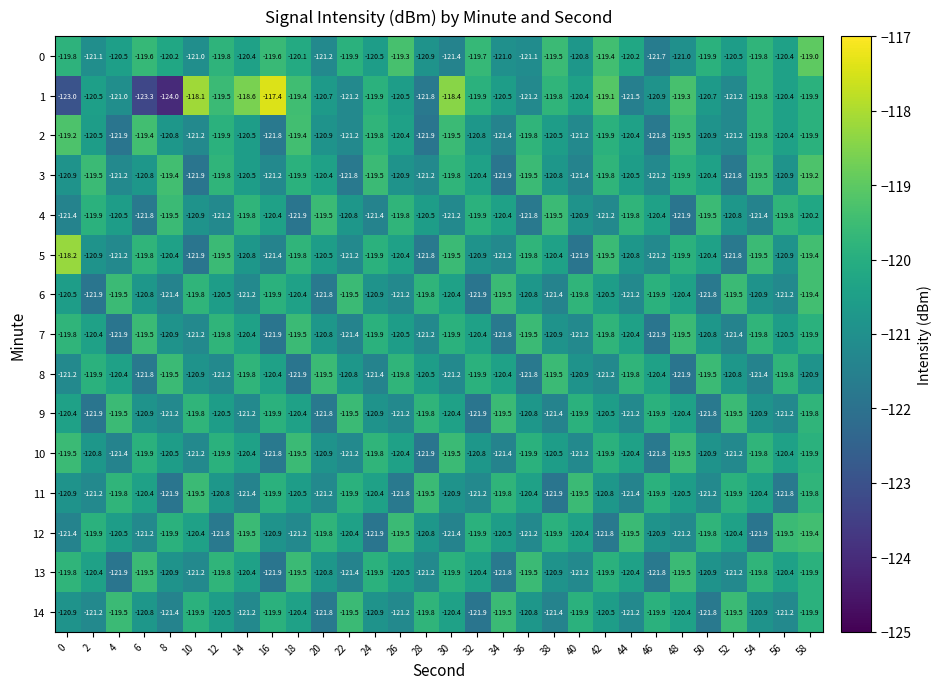

What value does the 7 series have at 50?

-120.8